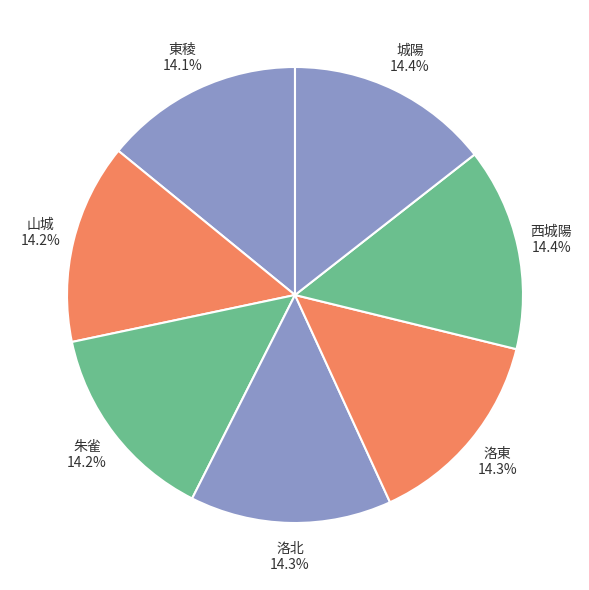

Rank the categories by value from highest to lowest.

城陽, 西城陽, 洛東, 洛北, 朱雀, 山城, 東稜